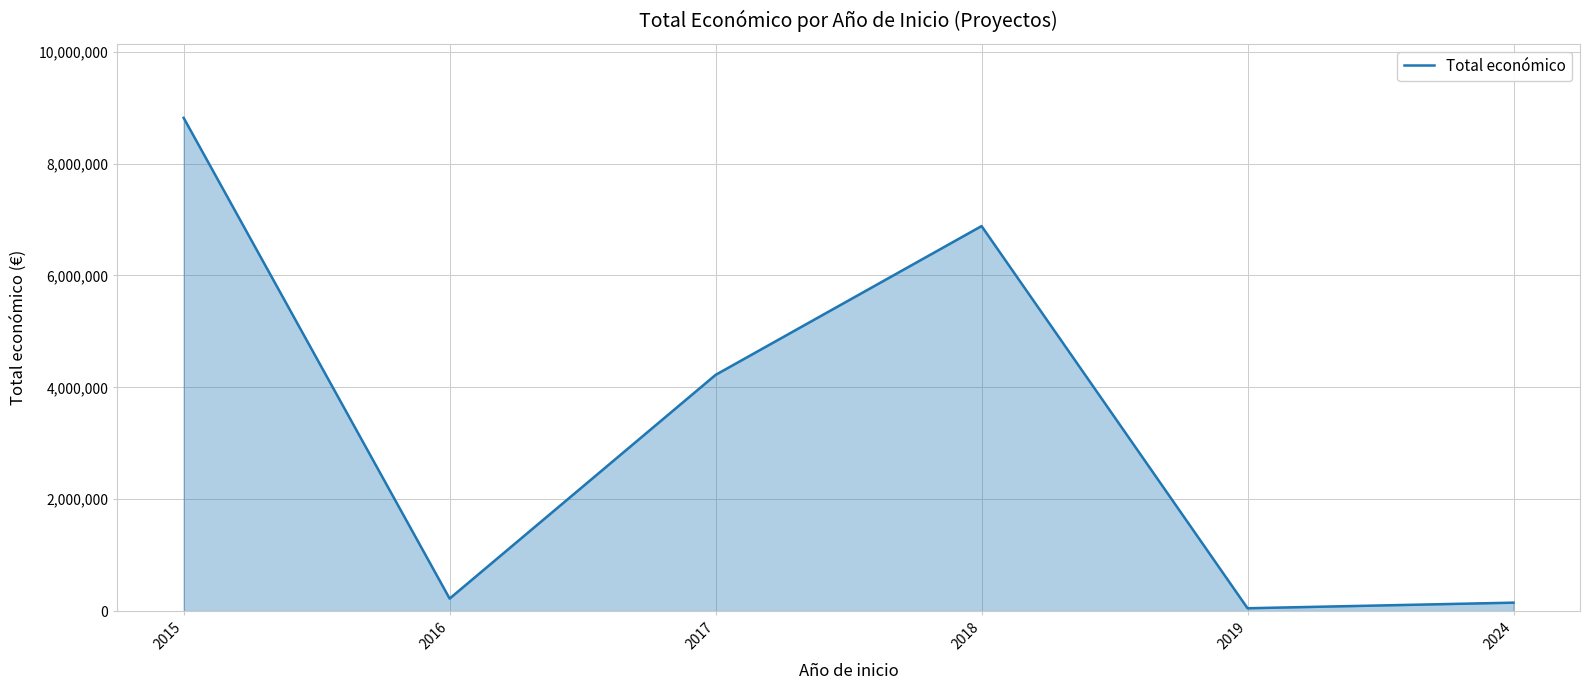

What is the change in value from 2017 to 2024?

-4072425